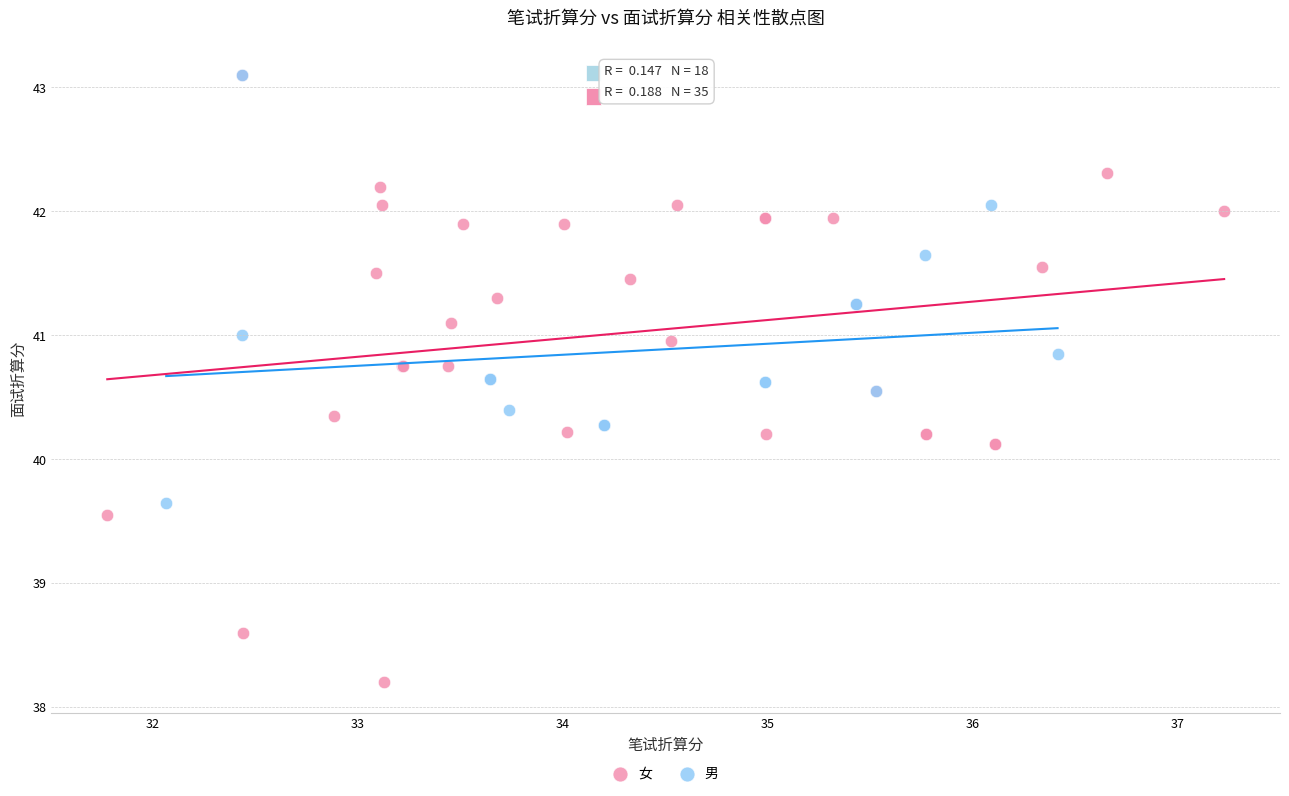

Which series reaches the minimum Y coordinate?

女